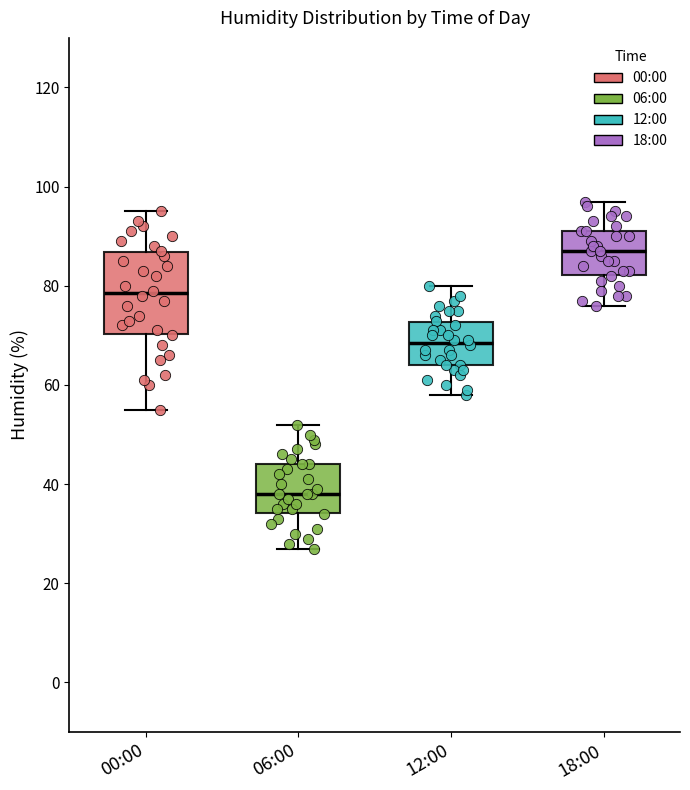

Where is the lower edge of the box for 00:00 on the y-axis? The values are not printed on the chart, so give them approximately, as read against the axis.

70